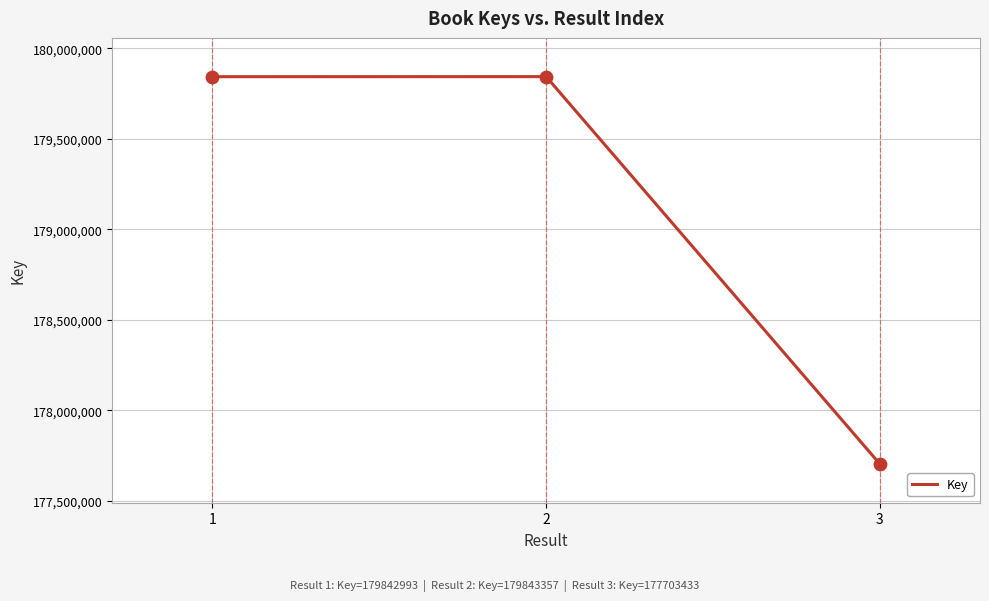

What is the change in value from 2 to 3?

-2139924